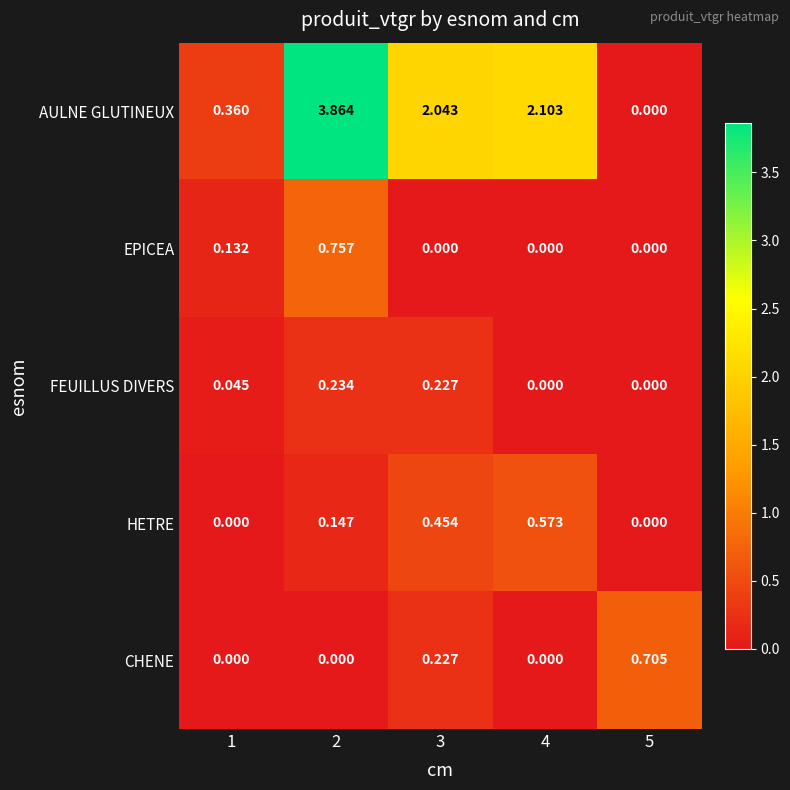

Count the number of data series in this chart.

5